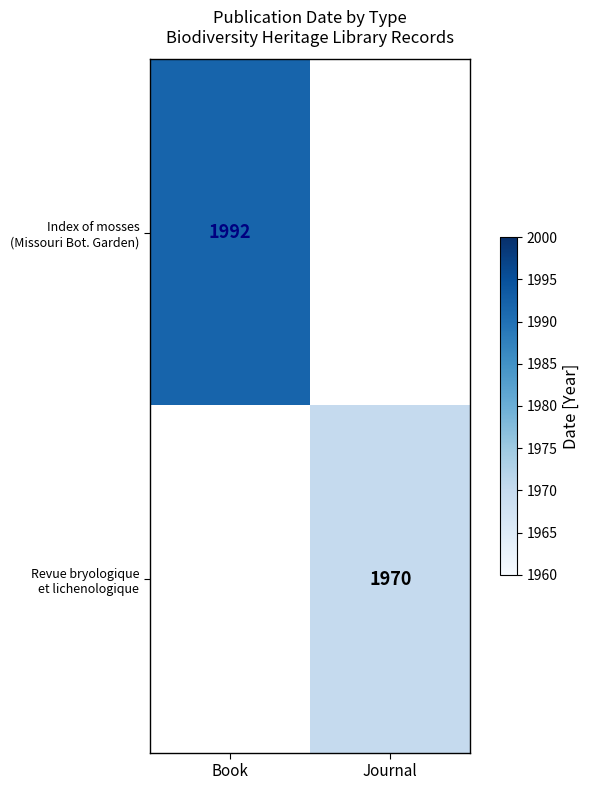

Is the value of Index of mosses (Missouri Bot. Garden) at Book greater than the value of Revue bryologique et lichenologique at Journal?

Yes